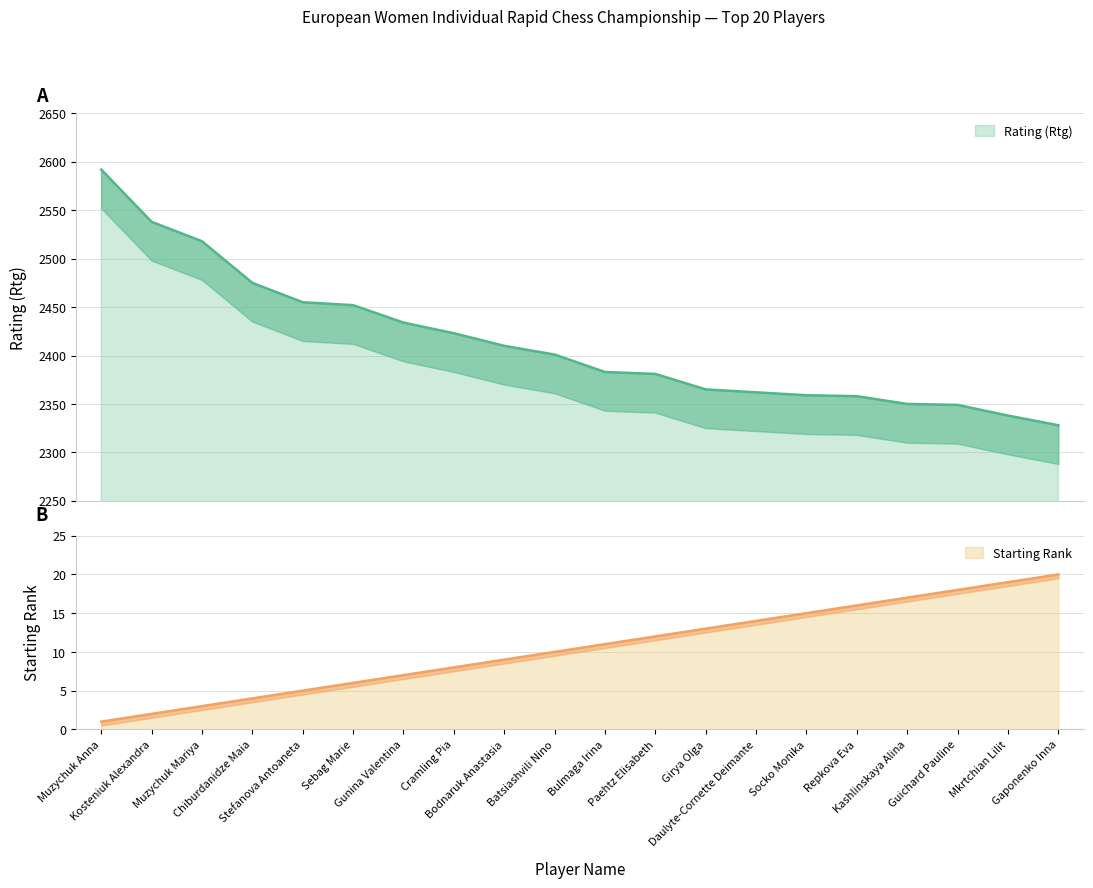

How many values in the Rating (Rtg) series are below 2401?

10